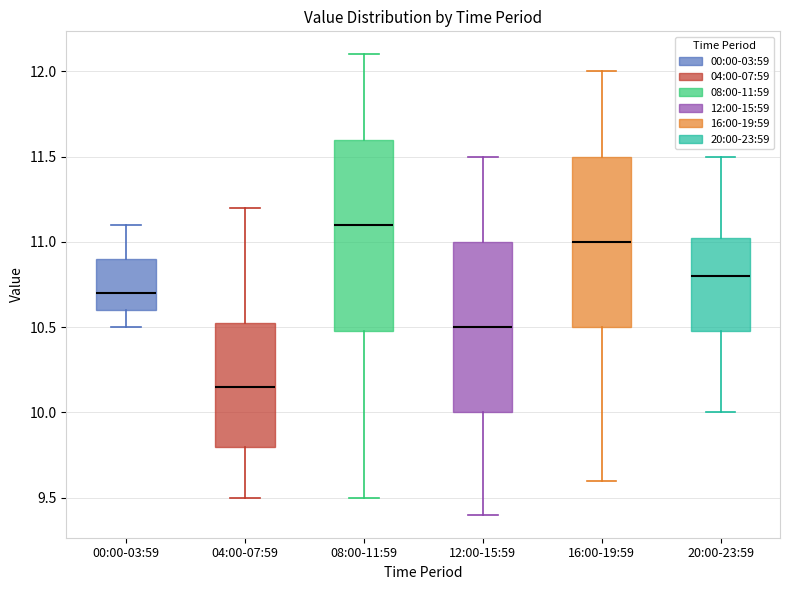

Which box is the tallest, from its lower edge to its upper edge?

08:00-11:59